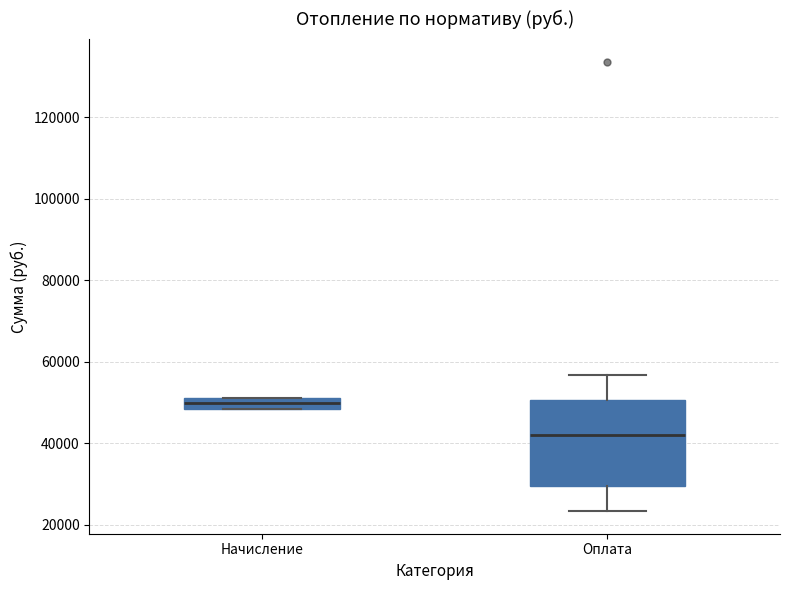

Comparing the boxes themselves (not the whiskers), which one is the tallest?

Оплата